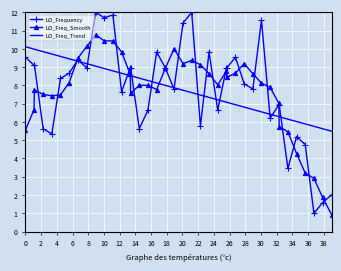

Which series has the largest range (max minus min)?

LO_Frequency